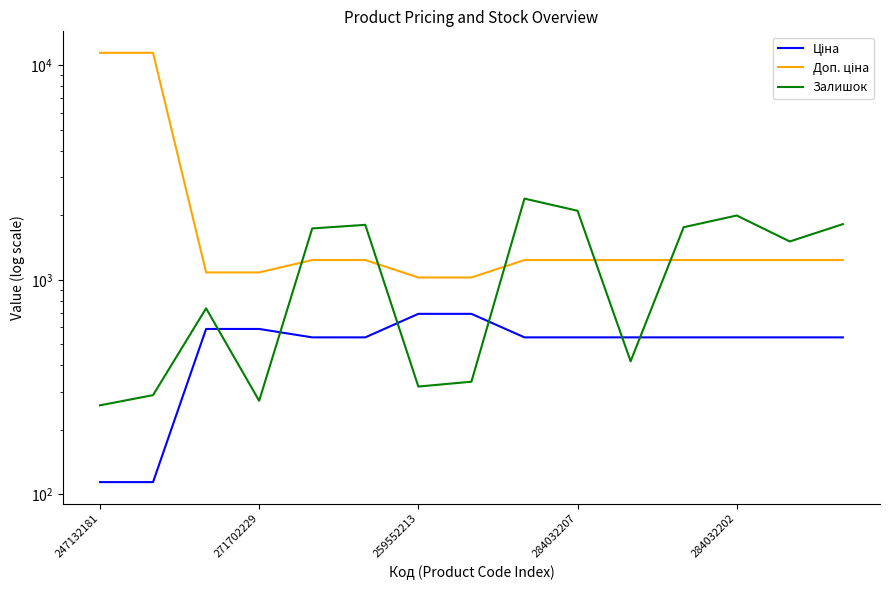

True or false: Ціна and Залишок cross at least once.

True